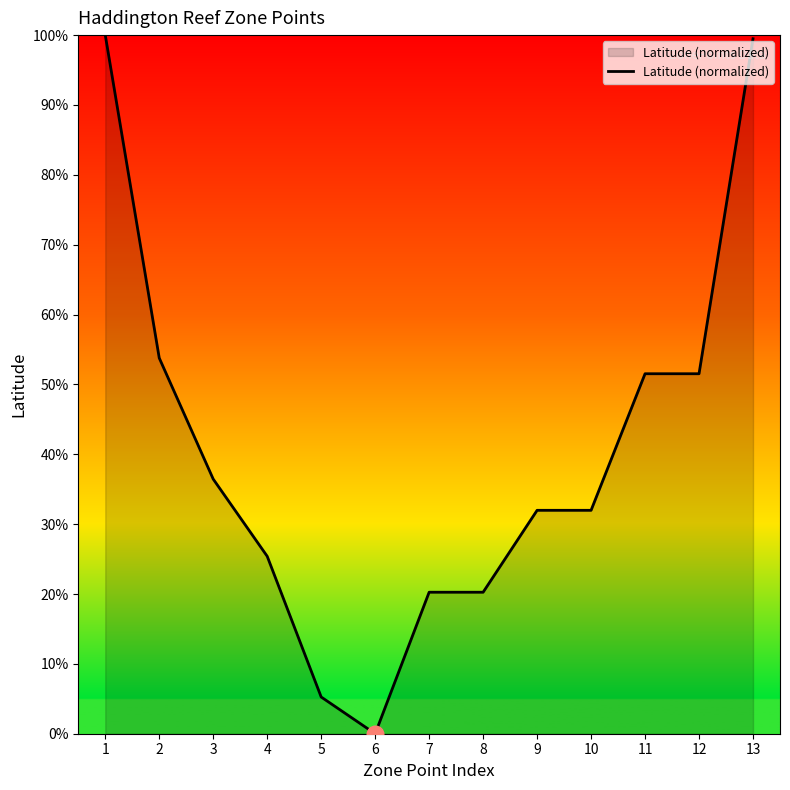

What is the greatest value displayed?

100.0